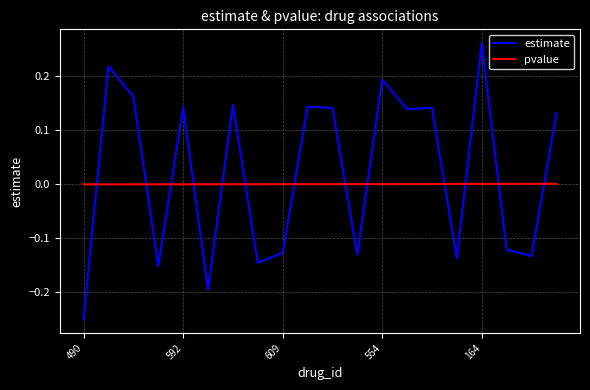

What is the difference between the maximum and minimum values in the estimate series?

0.5